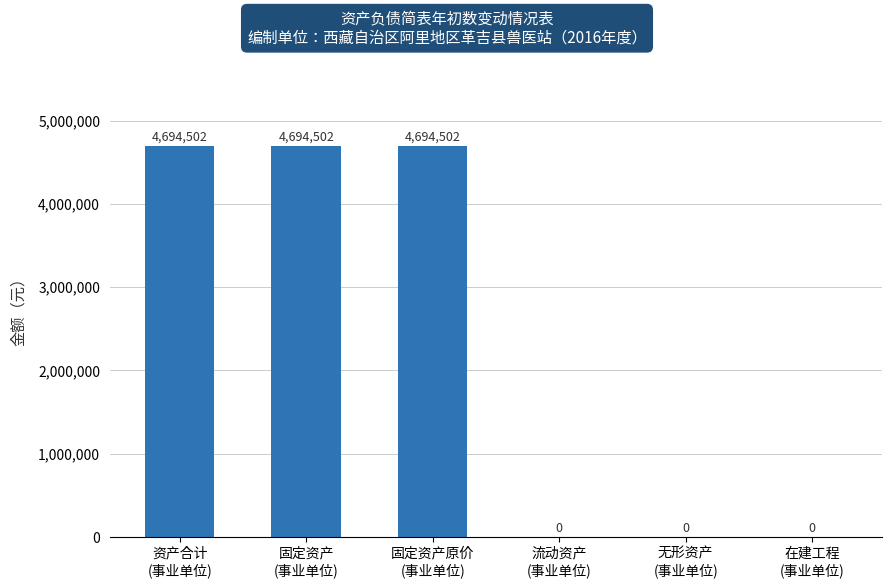

How many values are between 0 and 4694502?

6